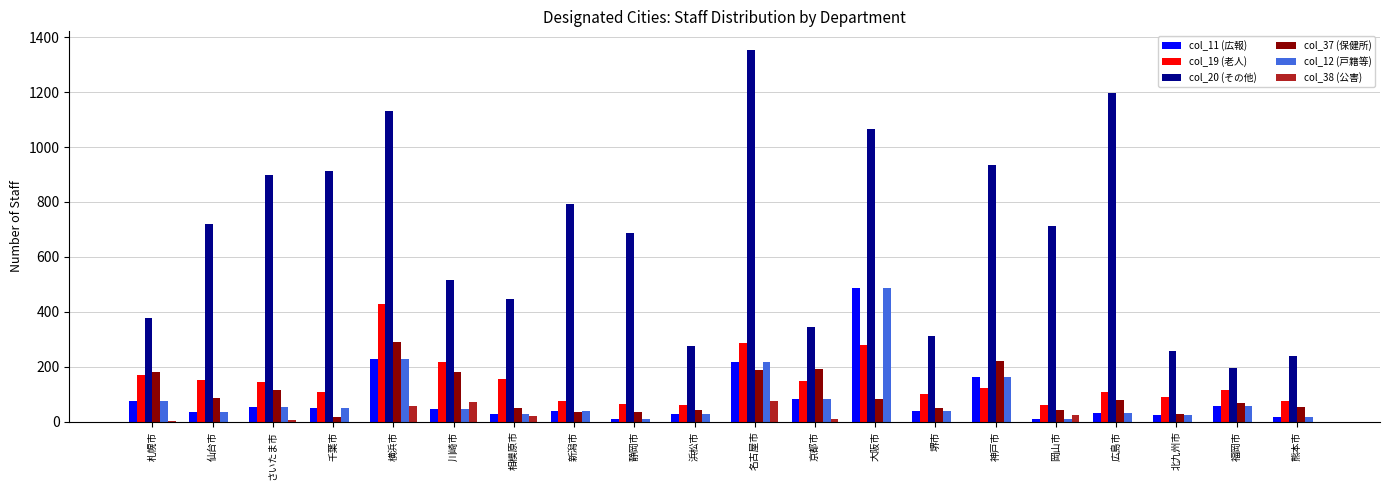

Between 仙台市 and 堺市, which series saw the biggest shift?

col_20 (その他)